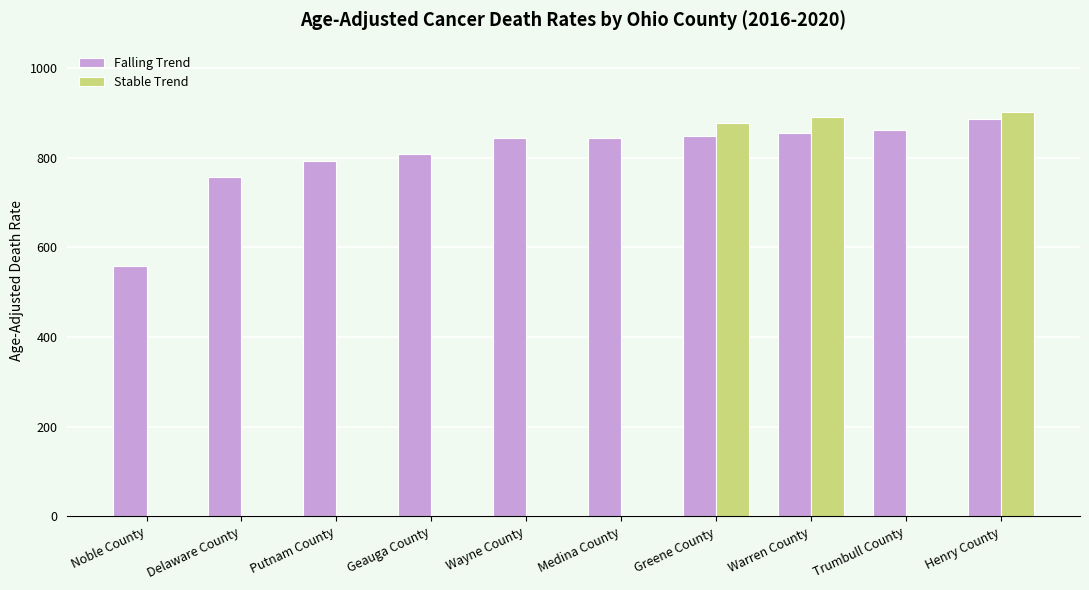

Is it true that Falling Trend equals 885.0 at Henry County?

True